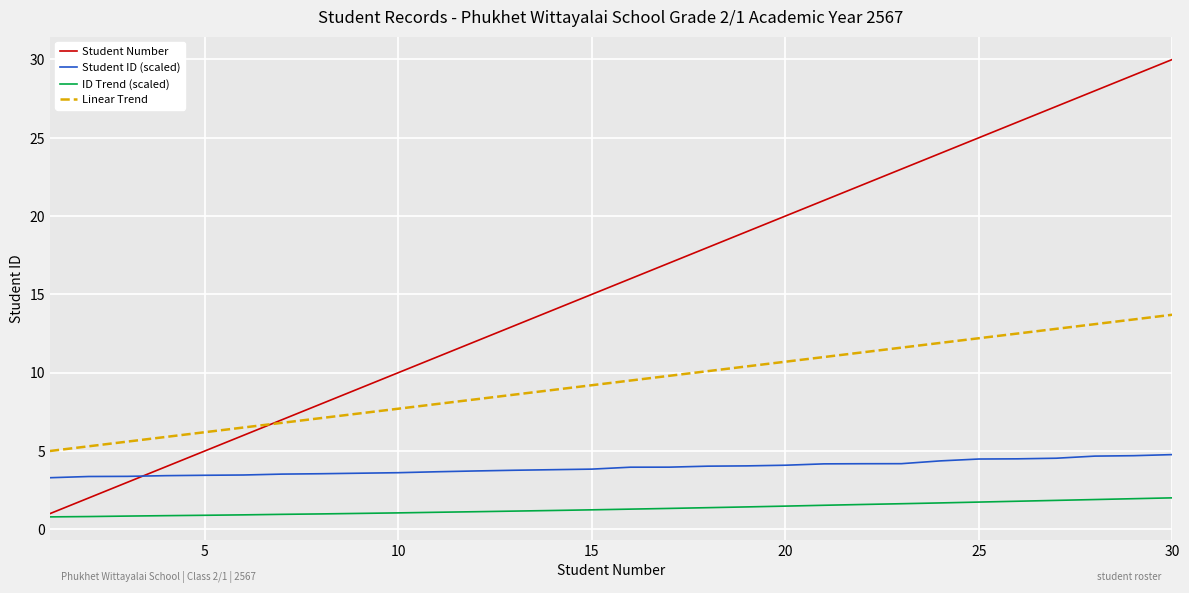

True or false: Linear Trend and ID Trend (scaled) cross at least once.

False